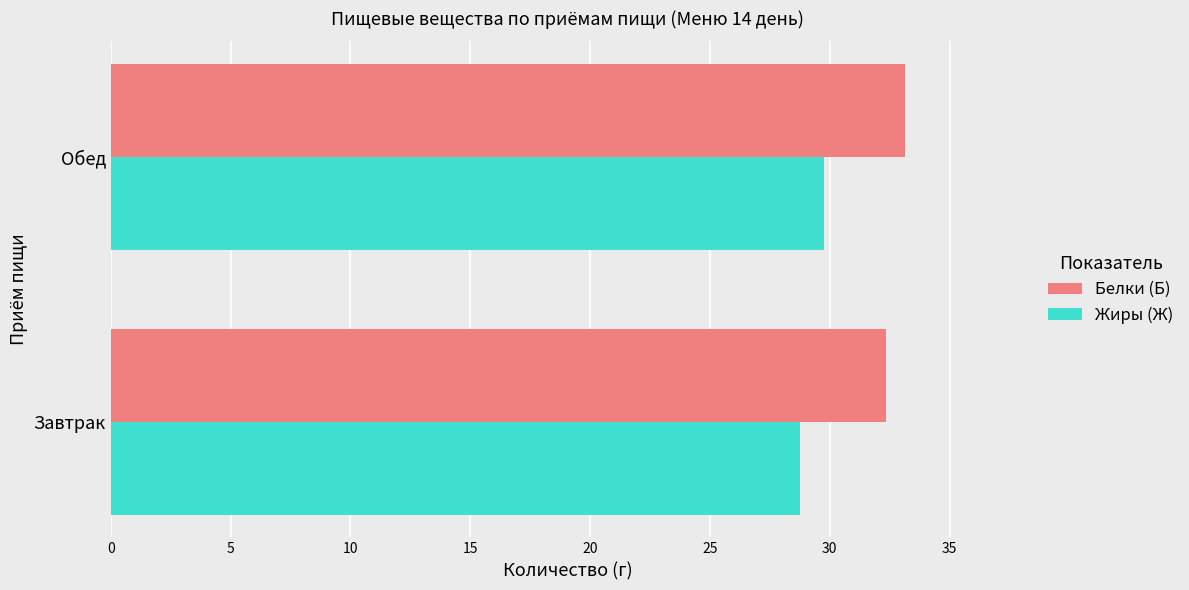

What is the difference between the highest and lowest values at Завтрак?

3.6